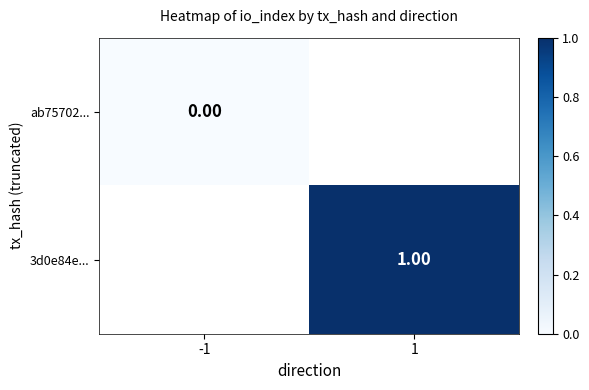

Is the value of 3d0e84e... at 1 greater than the value of ab75702... at 1?

No